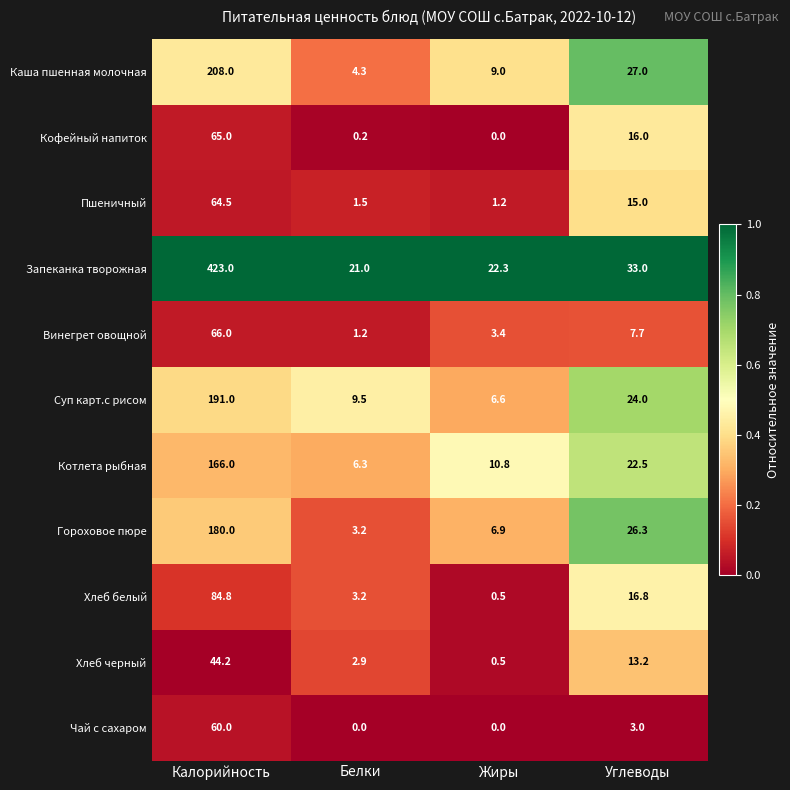

Which series has the widest spread of values?

Запеканка творожная